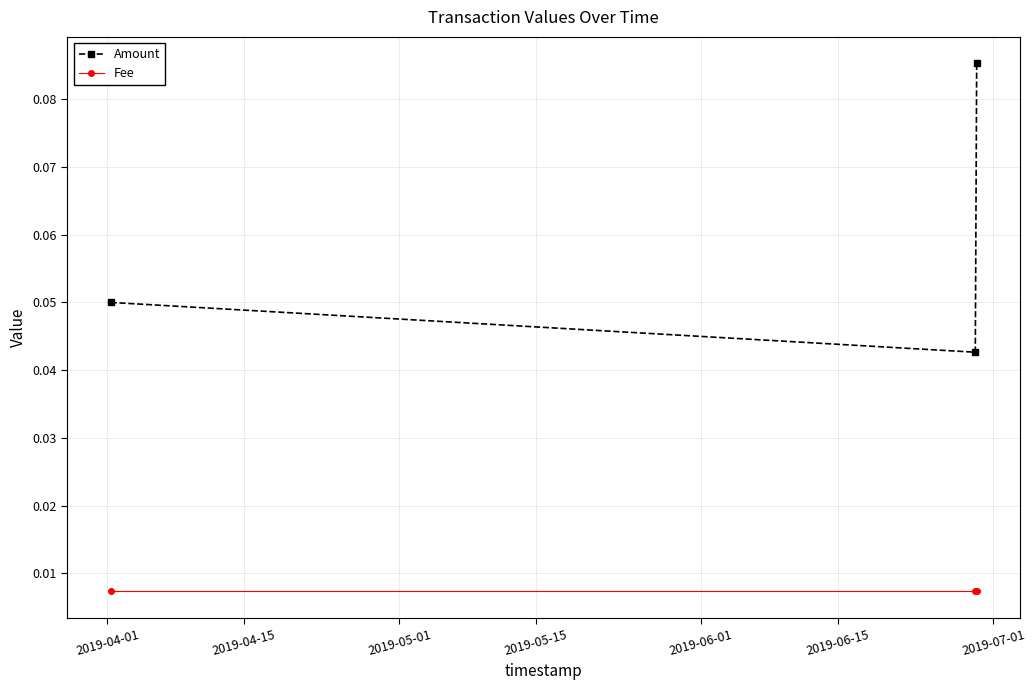

List the series in order of their overall mean, lowest first.

Fee, Amount